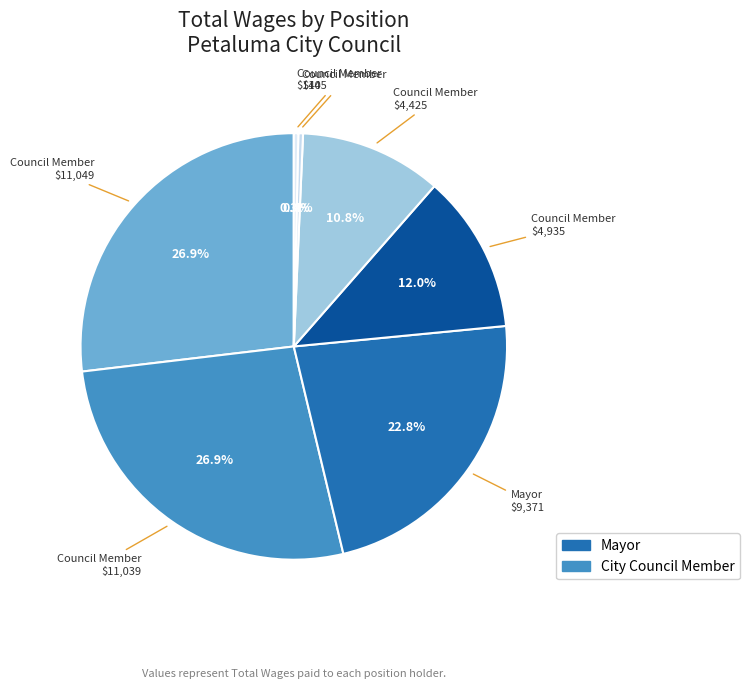

How many segments does this pie chart have?

7